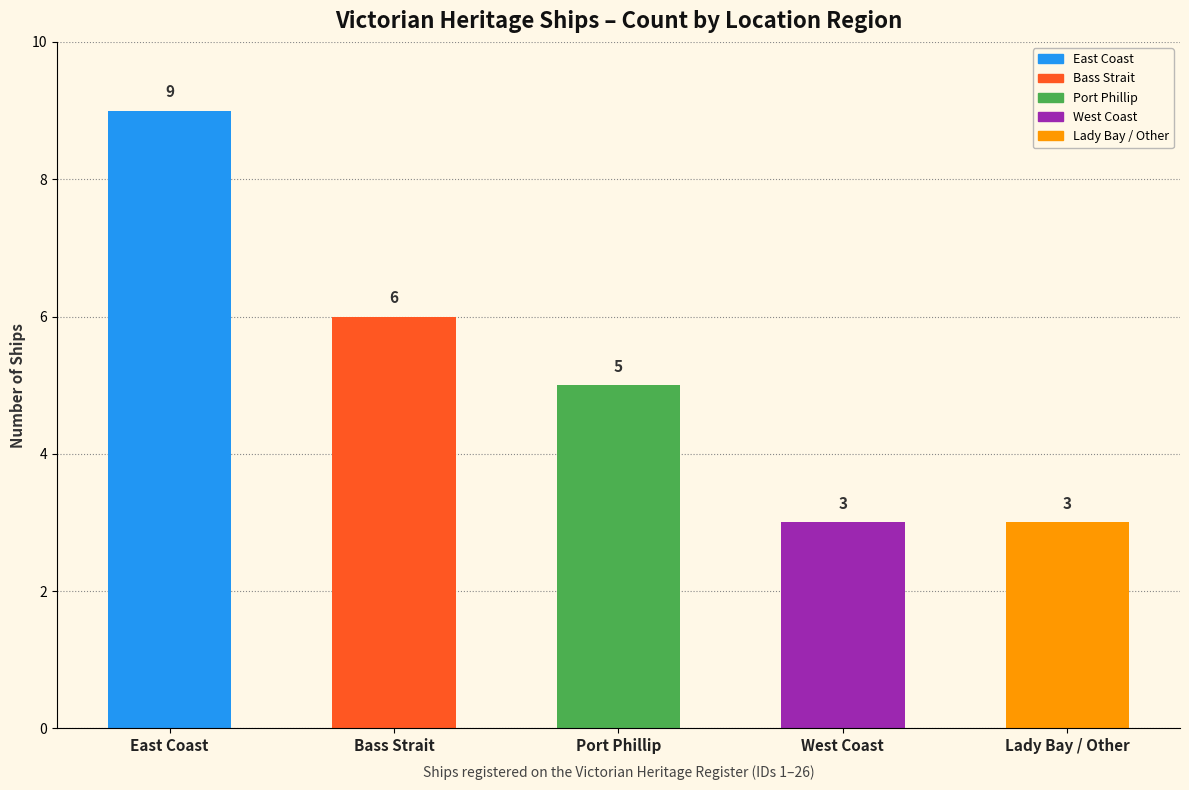

What is the label of the 4th bar from the right?

Bass Strait